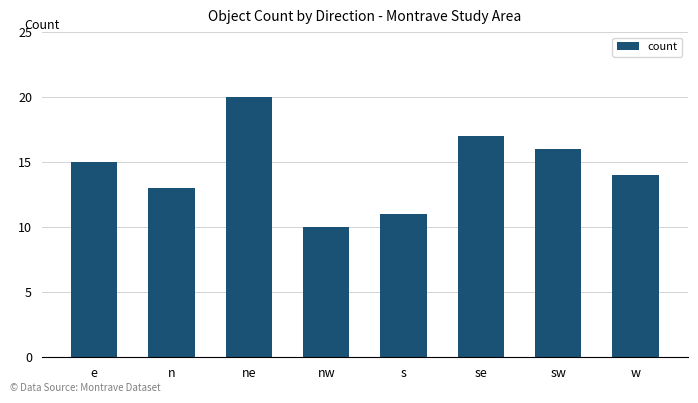

How many data points are less than 15?

4